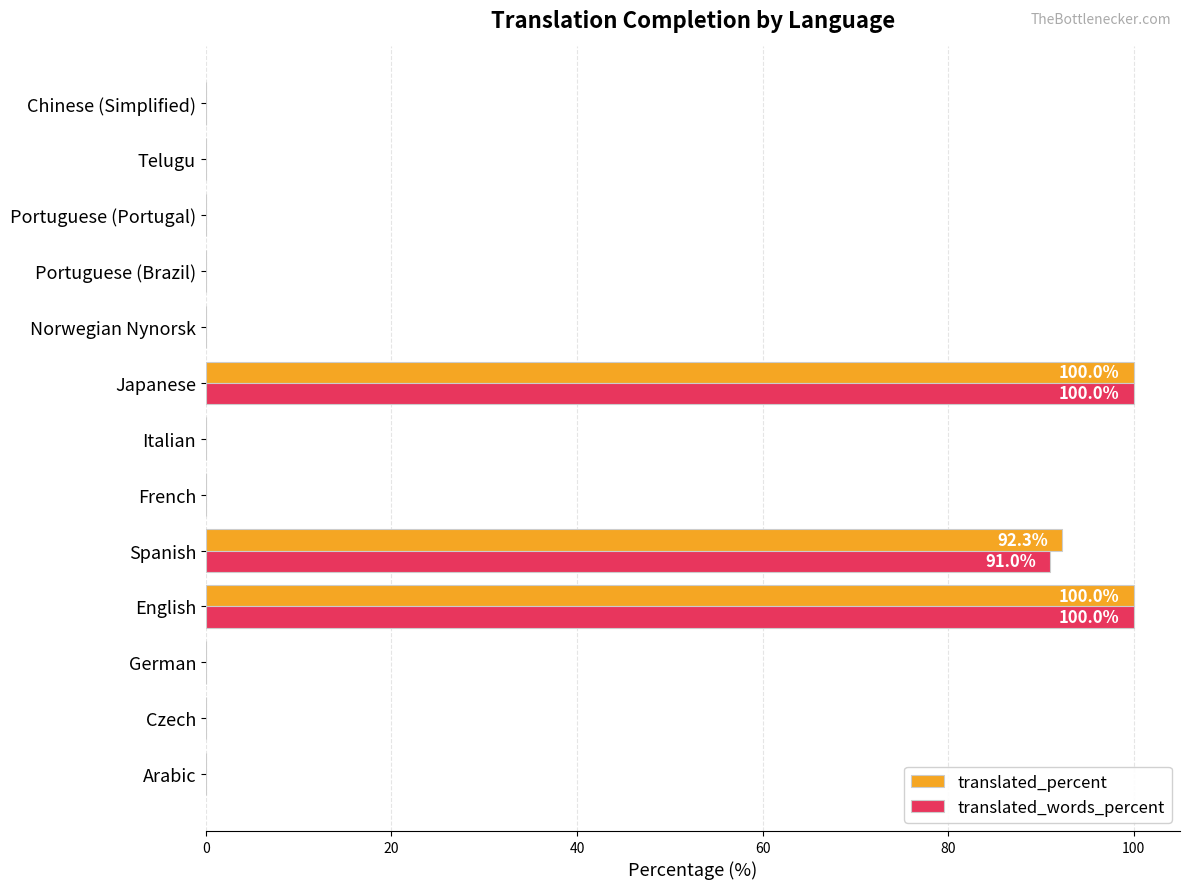

True or false: translated_words_percent has a value of 49.8 at Portuguese (Brazil).

False